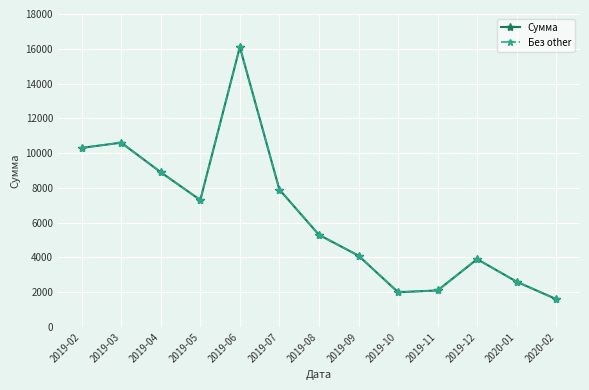

Where is Без other nearest to the value 8850?

2019-04